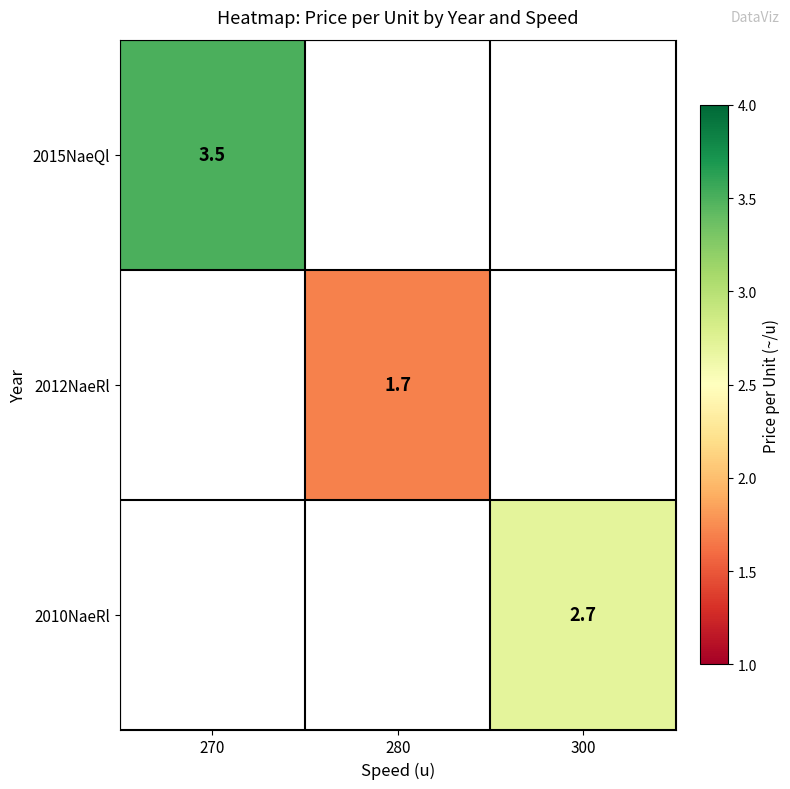

Is it true that 2010NaeRl equals 3.7 at 300?

False